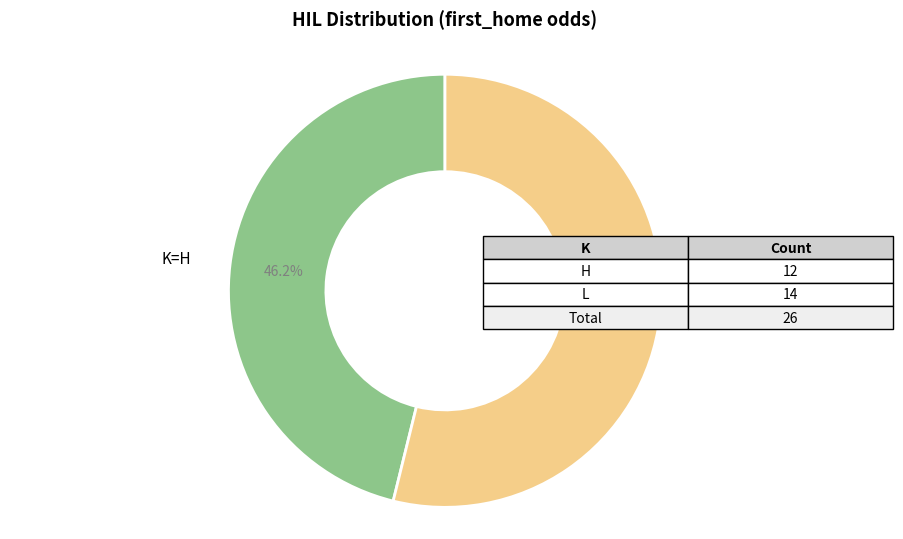

How many slices are in this pie chart?

2